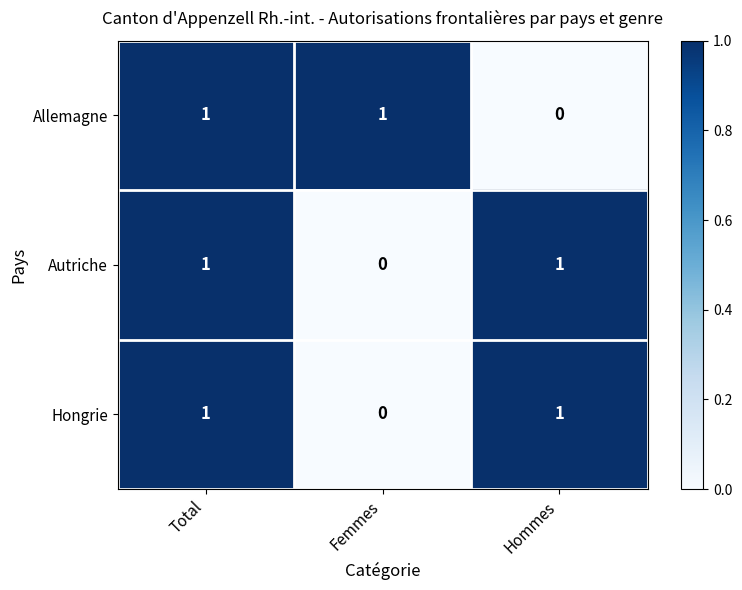

What is the total value across all series at Total?

3